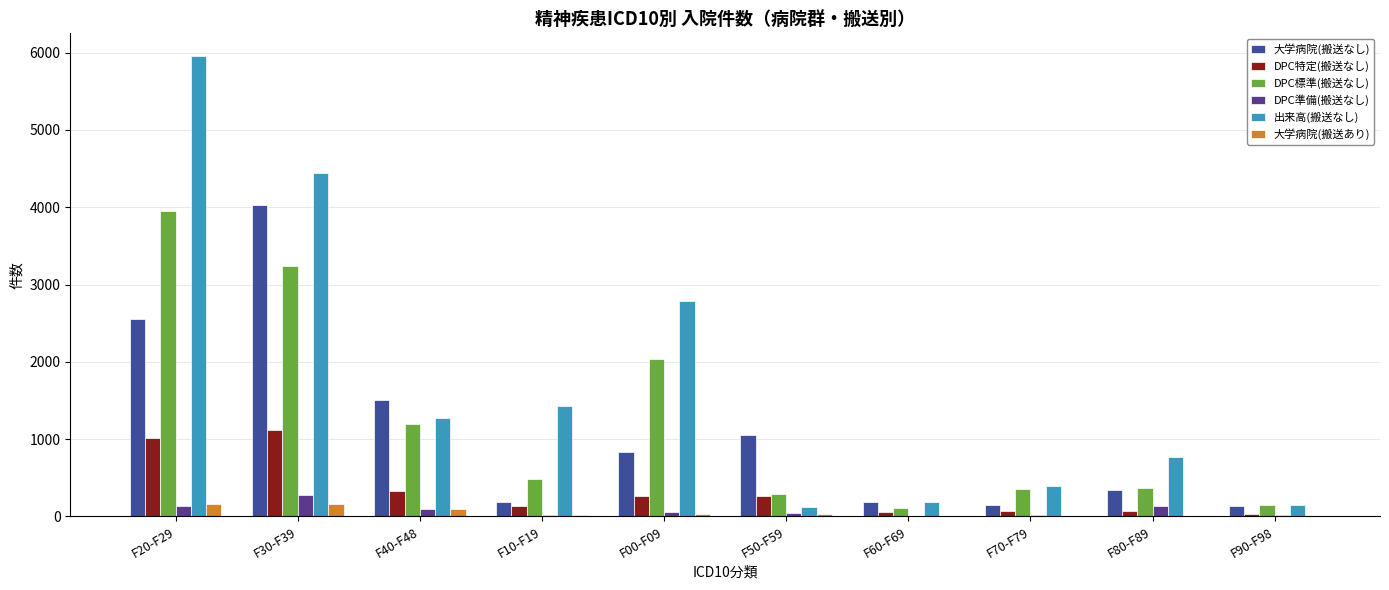

At which category is the sum across all series the highest?

F20-F29